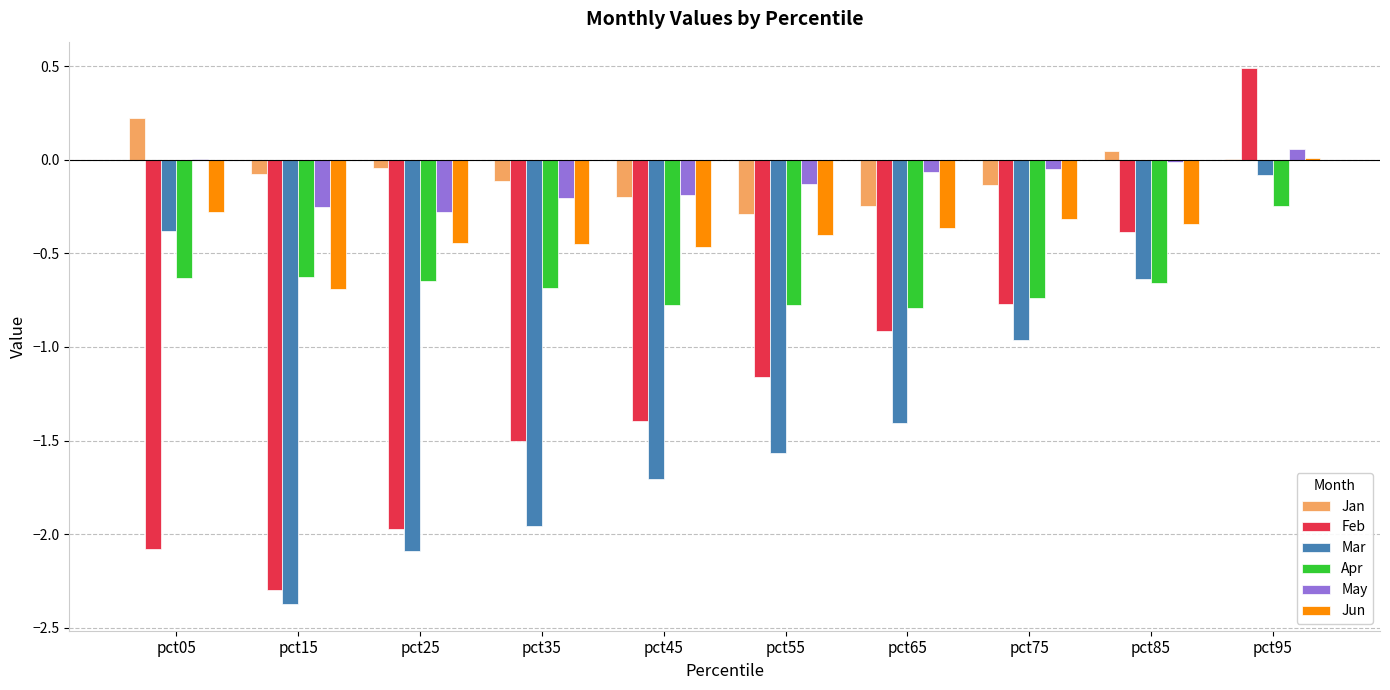

At which label does Jan reach its peak?

pct05